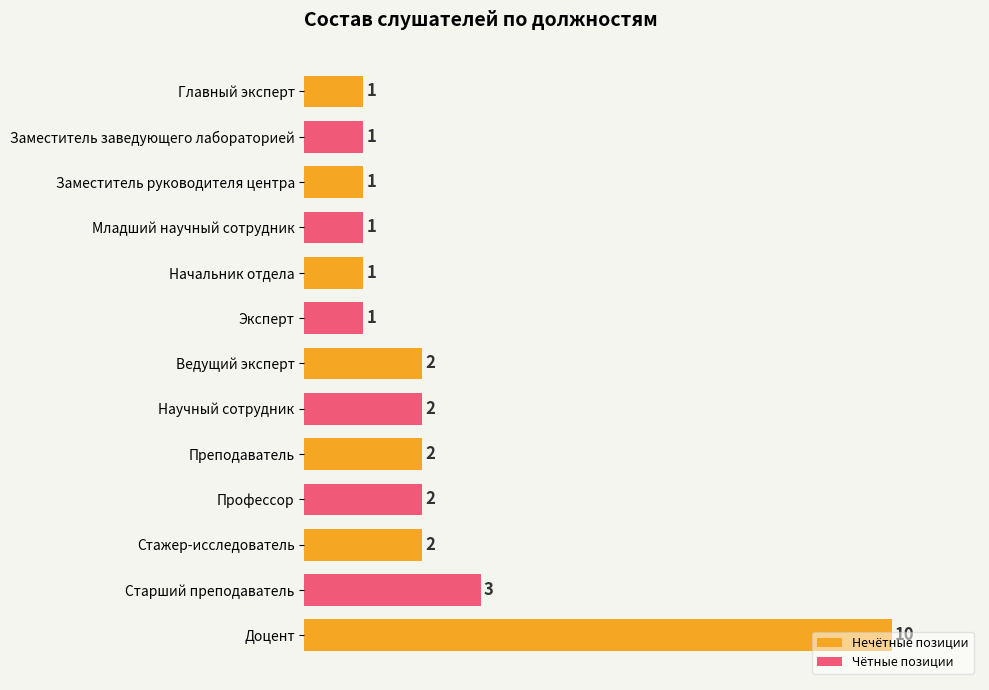

Approximately how many times larger is the value at Доцент compared to Эксперт?

10.0